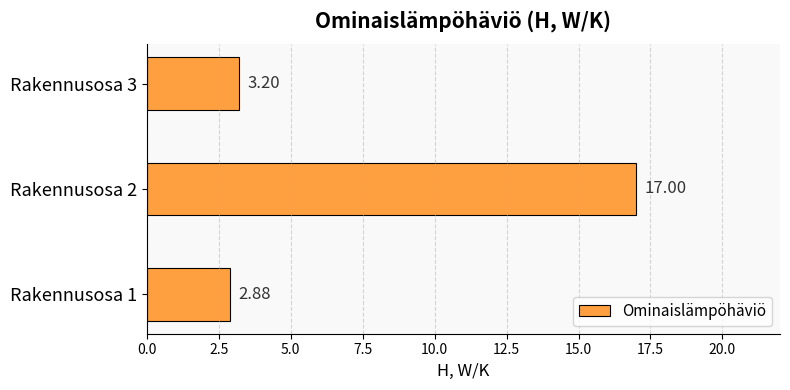

What is the change in value from Rakennusosa 1 to Rakennusosa 3?

+0.3